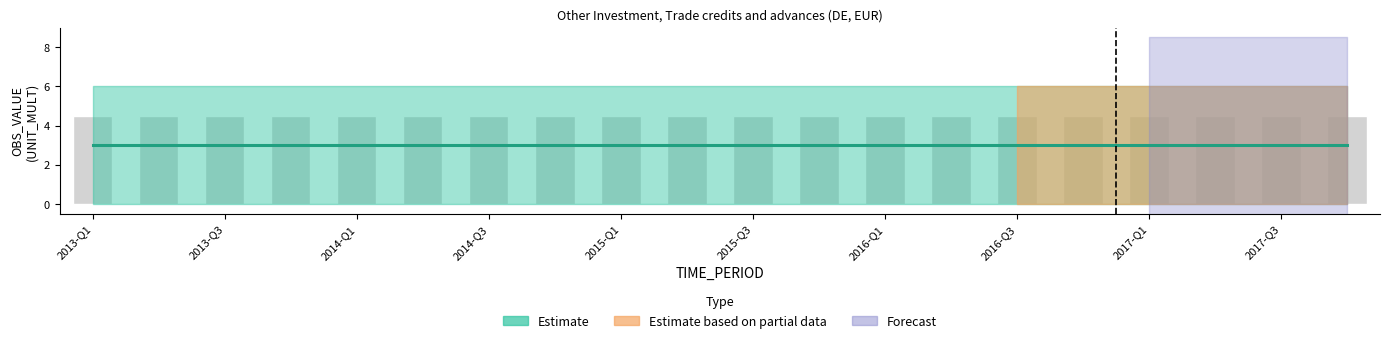

At which category is the sum across all series the highest?

2013-Q1